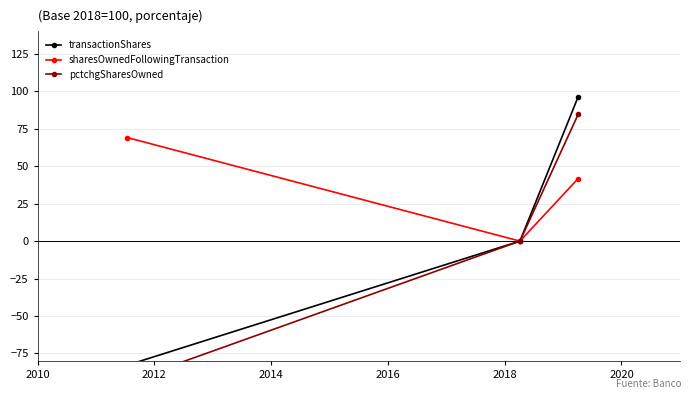

What are all the series names shown in the legend?

transactionShares, sharesOwnedFollowingTransaction, pctchgSharesOwned